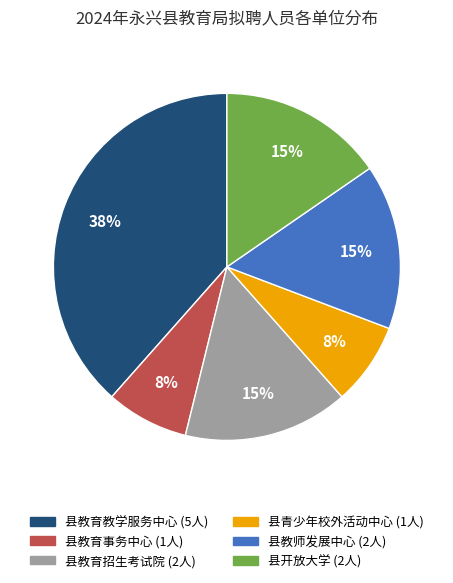

Count the number of slices in the pie.

6